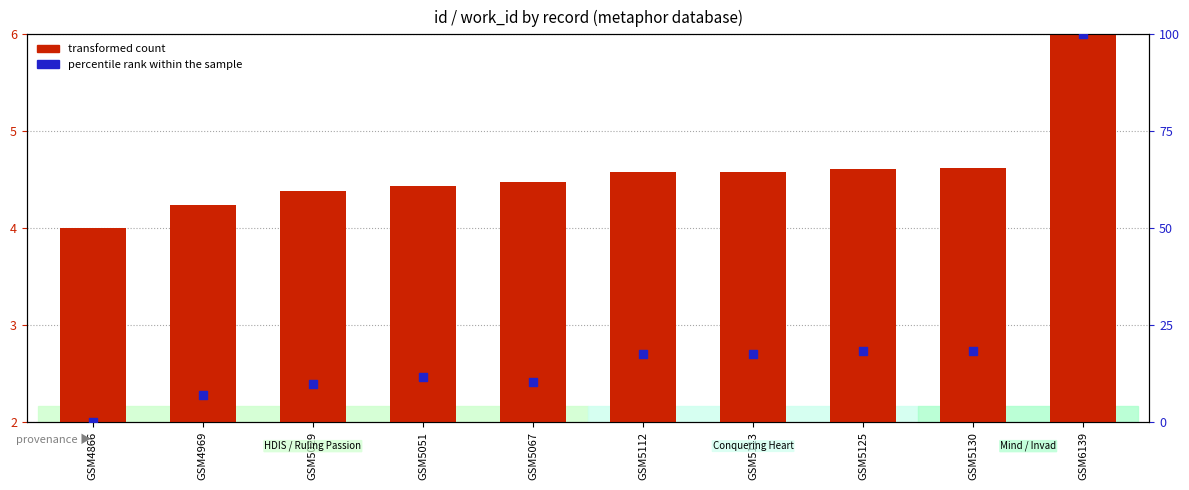

Is the value of transformed count (id scaled) at GSM5113 greater than the value of percentile rank (work_id scaled) at GSM5112?

No